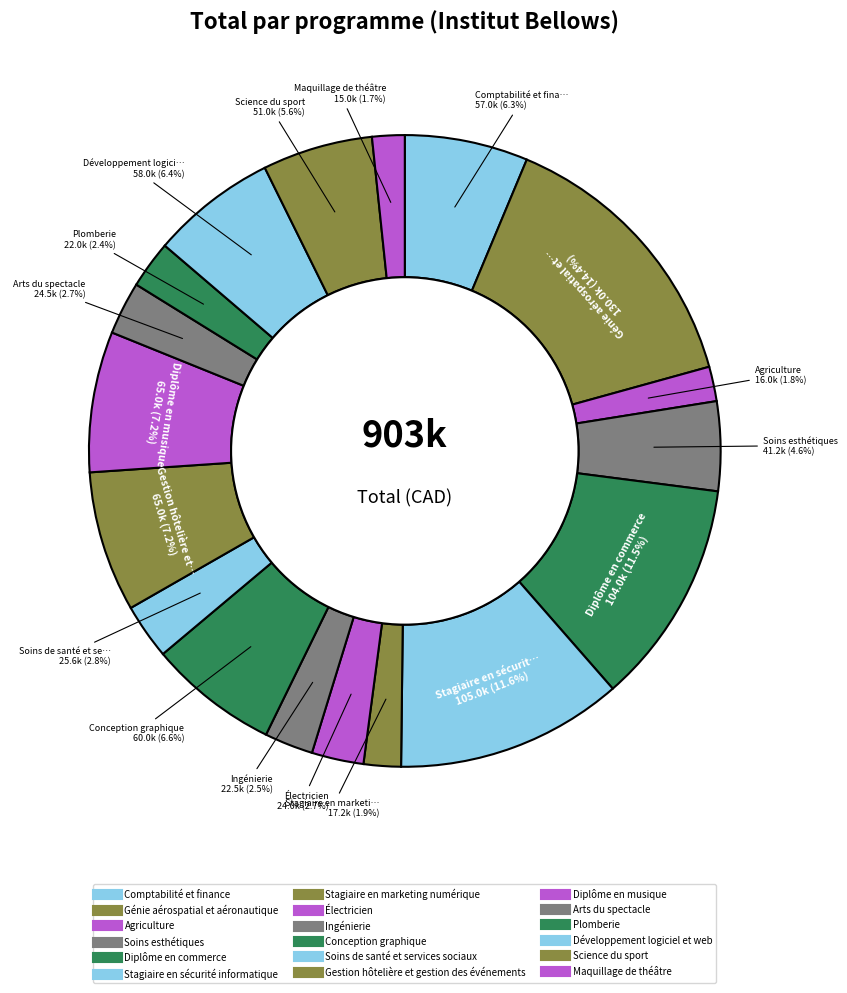

How many slices are in this pie chart?

18